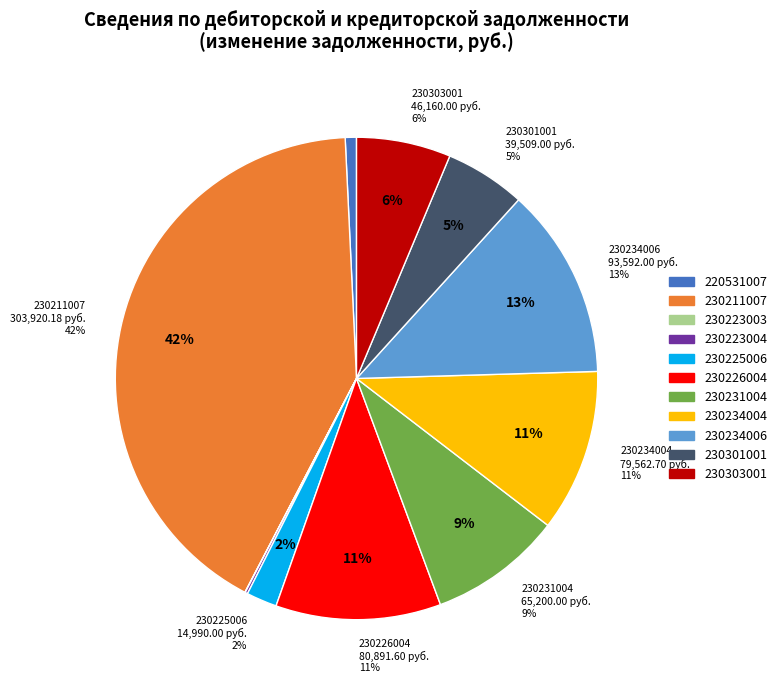

Combined, do 230225006 and 230211007 account for over 50%?

No